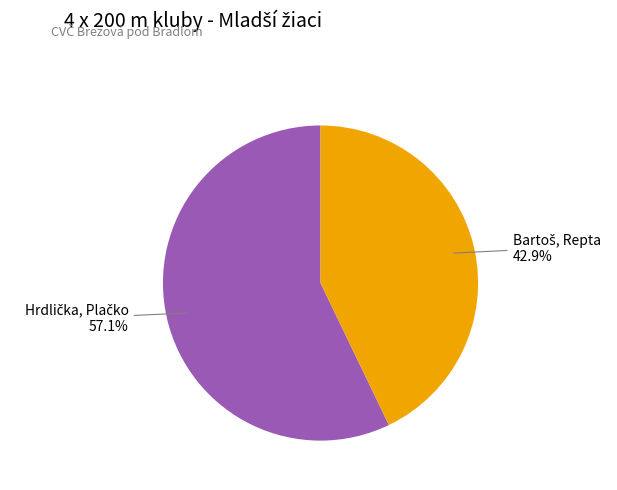

Is there a majority slice in this chart?

Yes